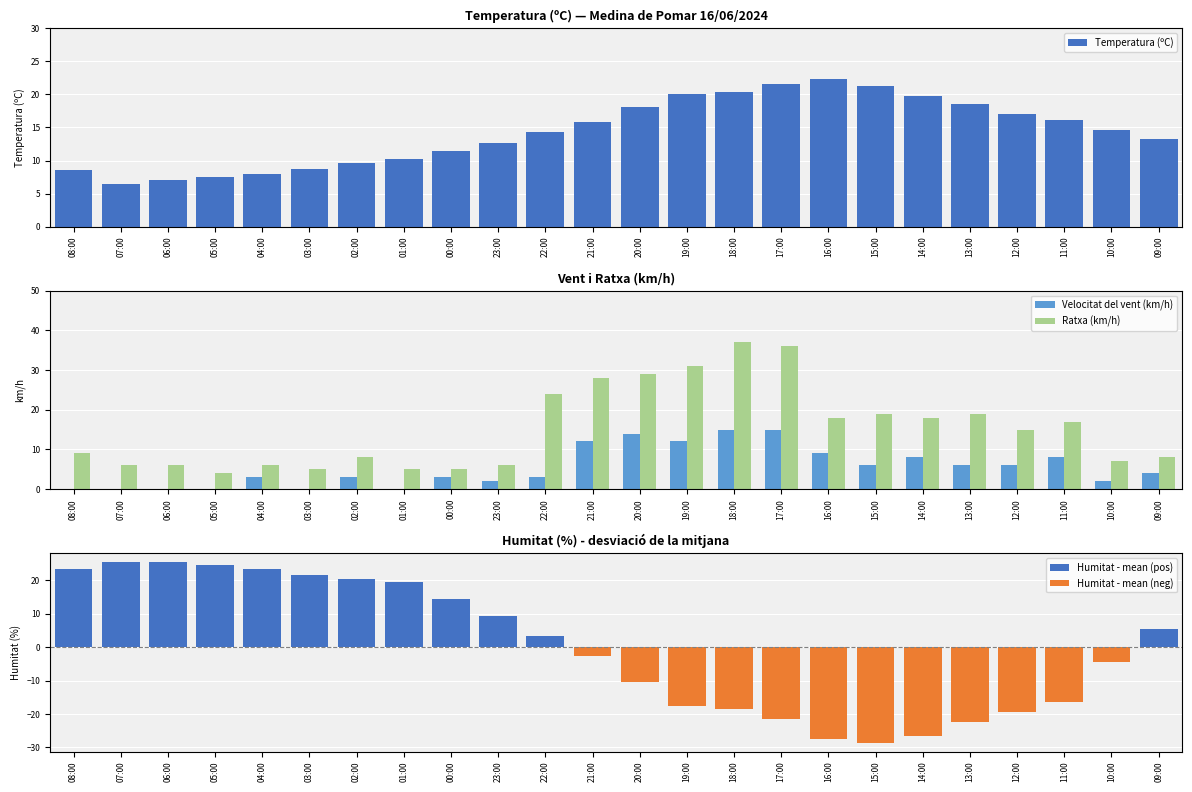

What is the highest value of the Ratxa (km/h) series?

37